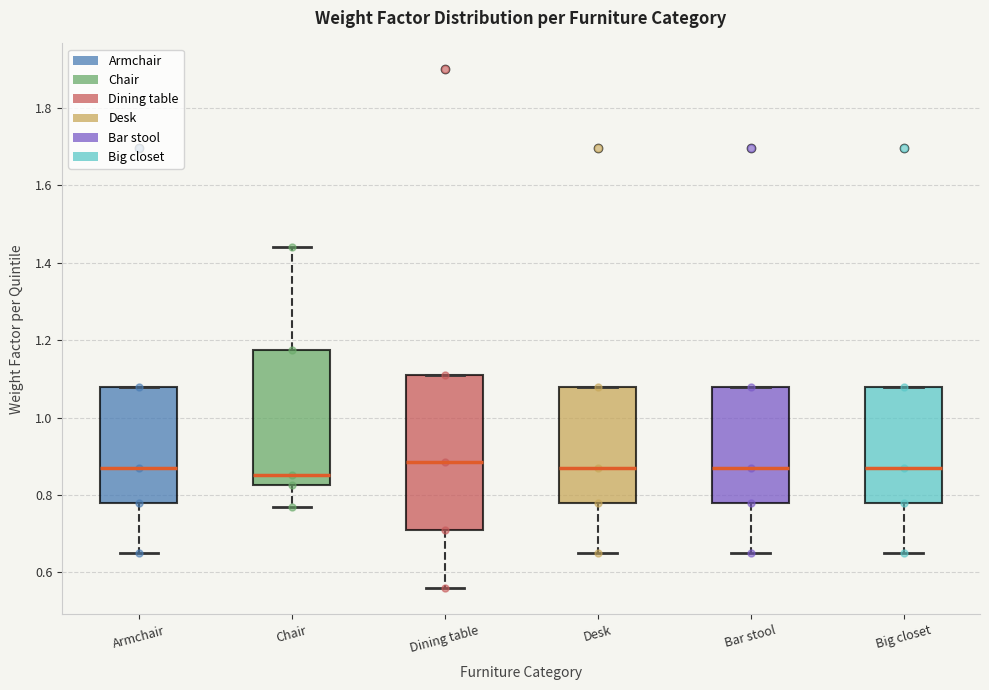

Comparing the boxes themselves (not the whiskers), which one is the tallest?

Dining table